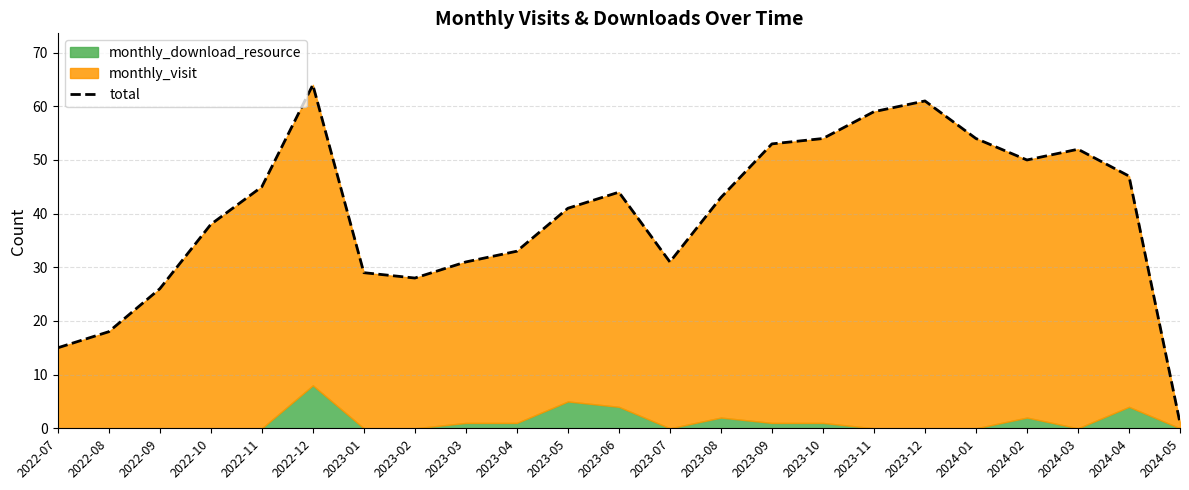

List the labels in order of value, smallest first.

2024-05, 2022-07, 2022-08, 2022-09, 2023-02, 2023-01, 2023-03, 2023-07, 2023-04, 2022-10, 2023-05, 2023-08, 2023-06, 2022-11, 2024-04, 2024-02, 2024-03, 2023-09, 2023-10, 2024-01, 2023-11, 2023-12, 2022-12